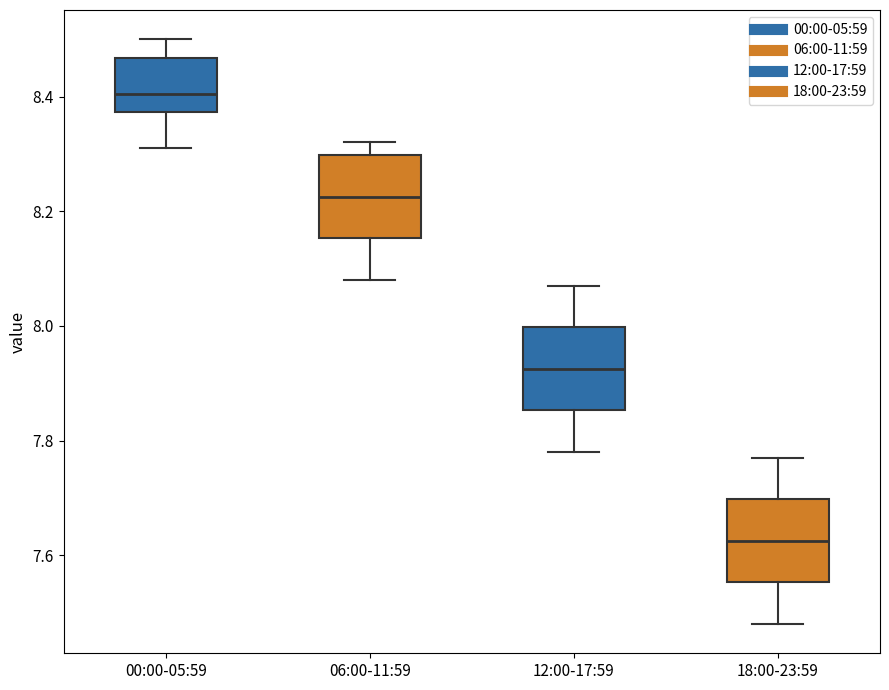

Where is the upper edge of the box for 18:00-23:59 on the y-axis? The values are not printed on the chart, so give them approximately, as read against the axis.

7.70